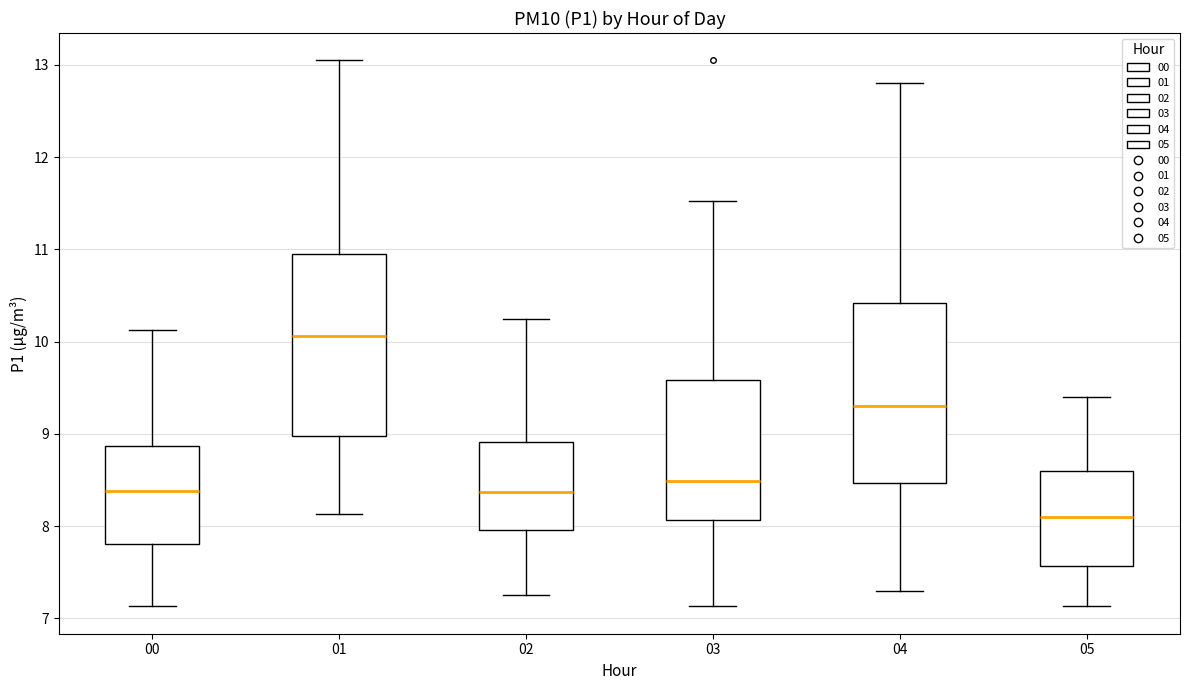

Which box has the highest median line?

01